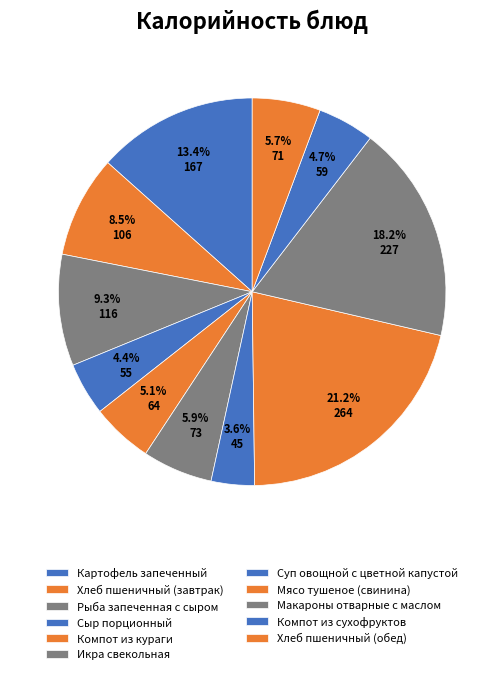

To the nearest percent, what percentage of the pie is Компот из сухофруктов?

5%